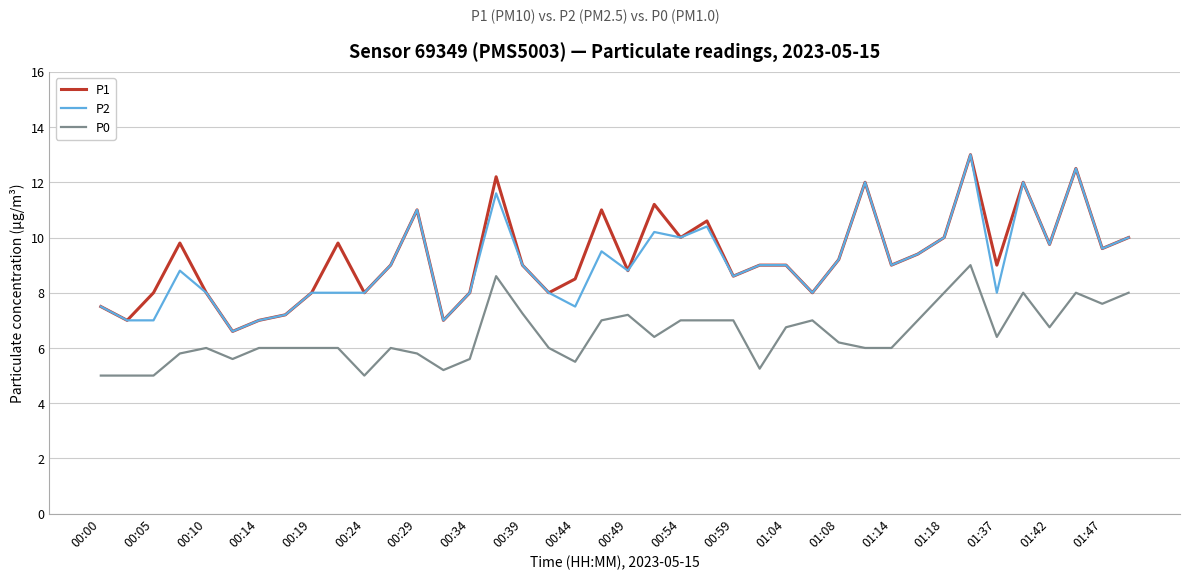

What is the maximum value shown in the chart?

13.0